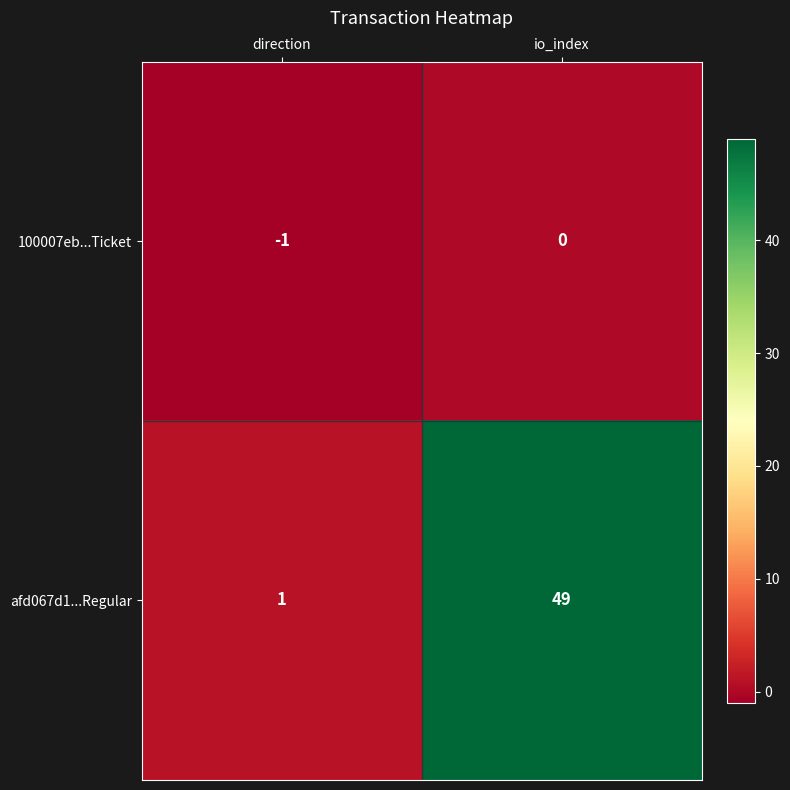

True or false: afd067d1...Regular has a value of 2 at direction.

False